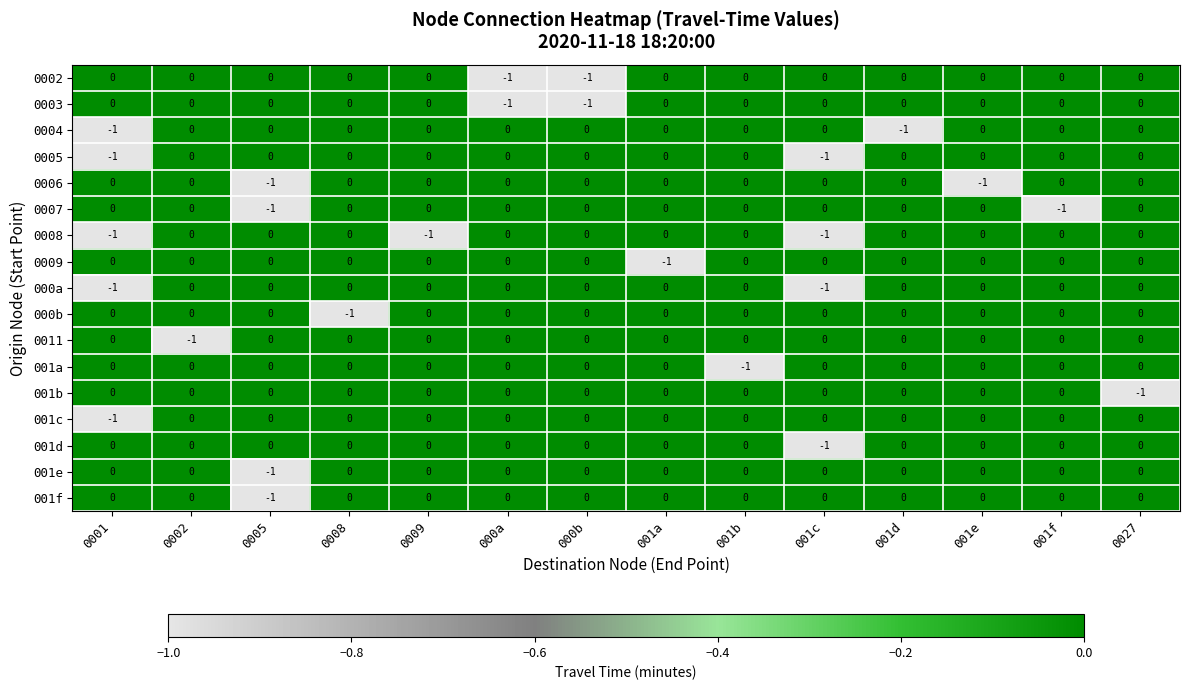

True or false: 0007 has a value of 0 at 0002.

True